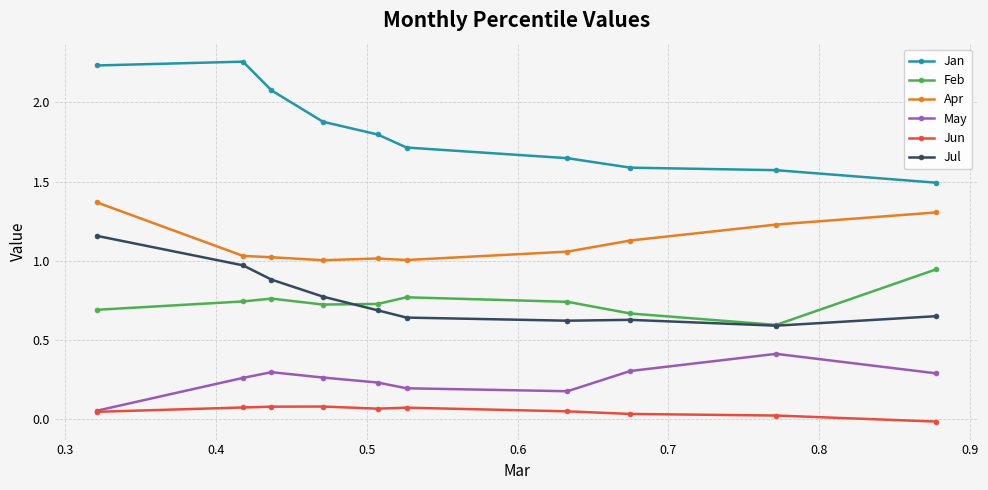

After their last crossing, which series has the higher values: Jul or Feb?

Feb